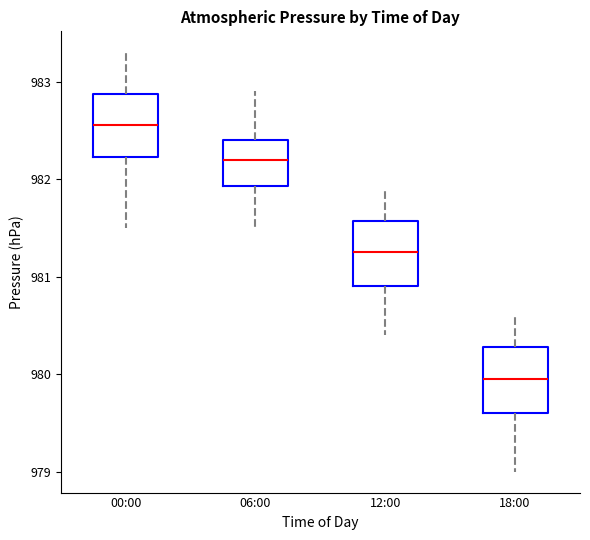

Which box's median line is the lowest?

18:00